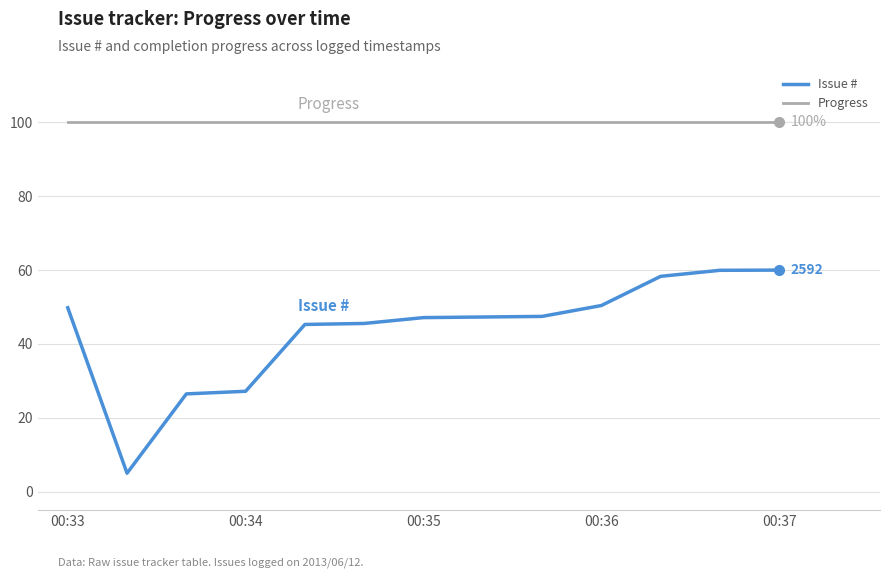

How many lines are shown in the chart?

2